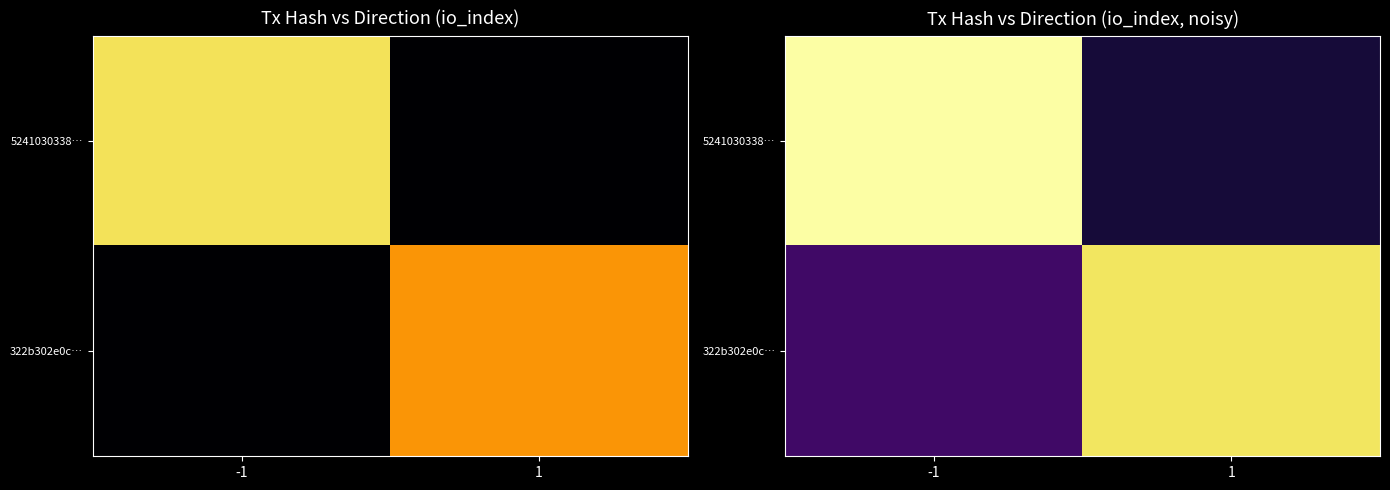

At 1, list the series in order from largest to smallest.

322b302e0c…, 5241030338…